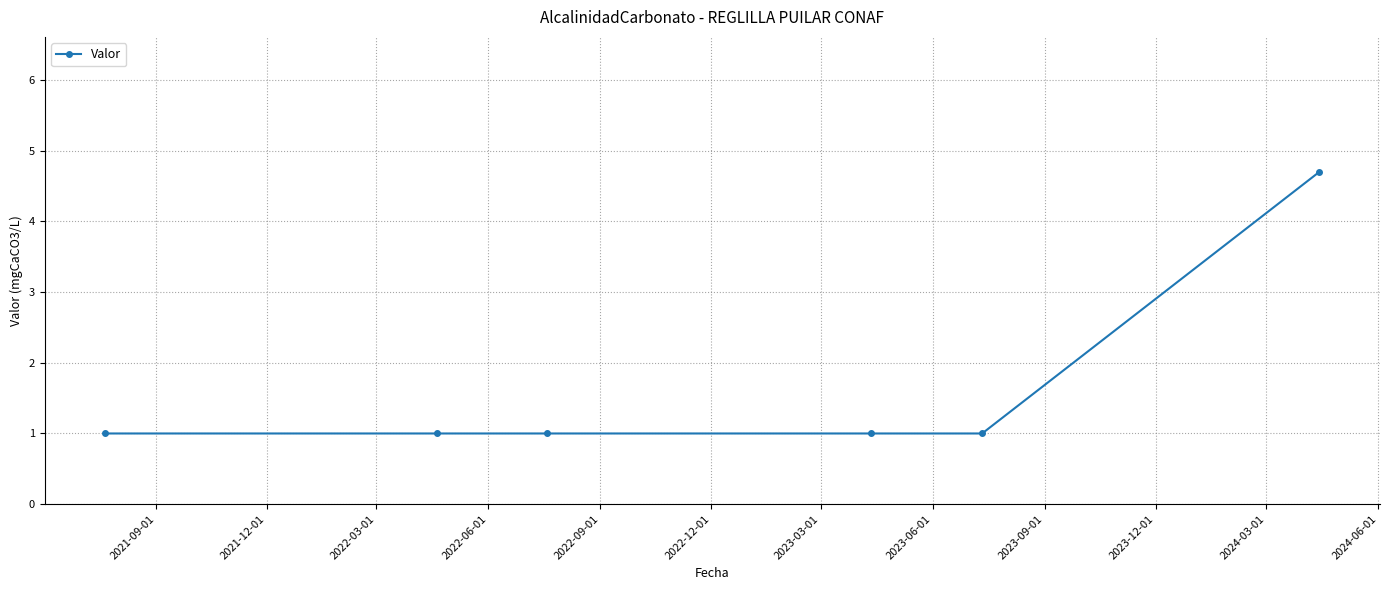

What is the minimum value shown in the chart?

1.0